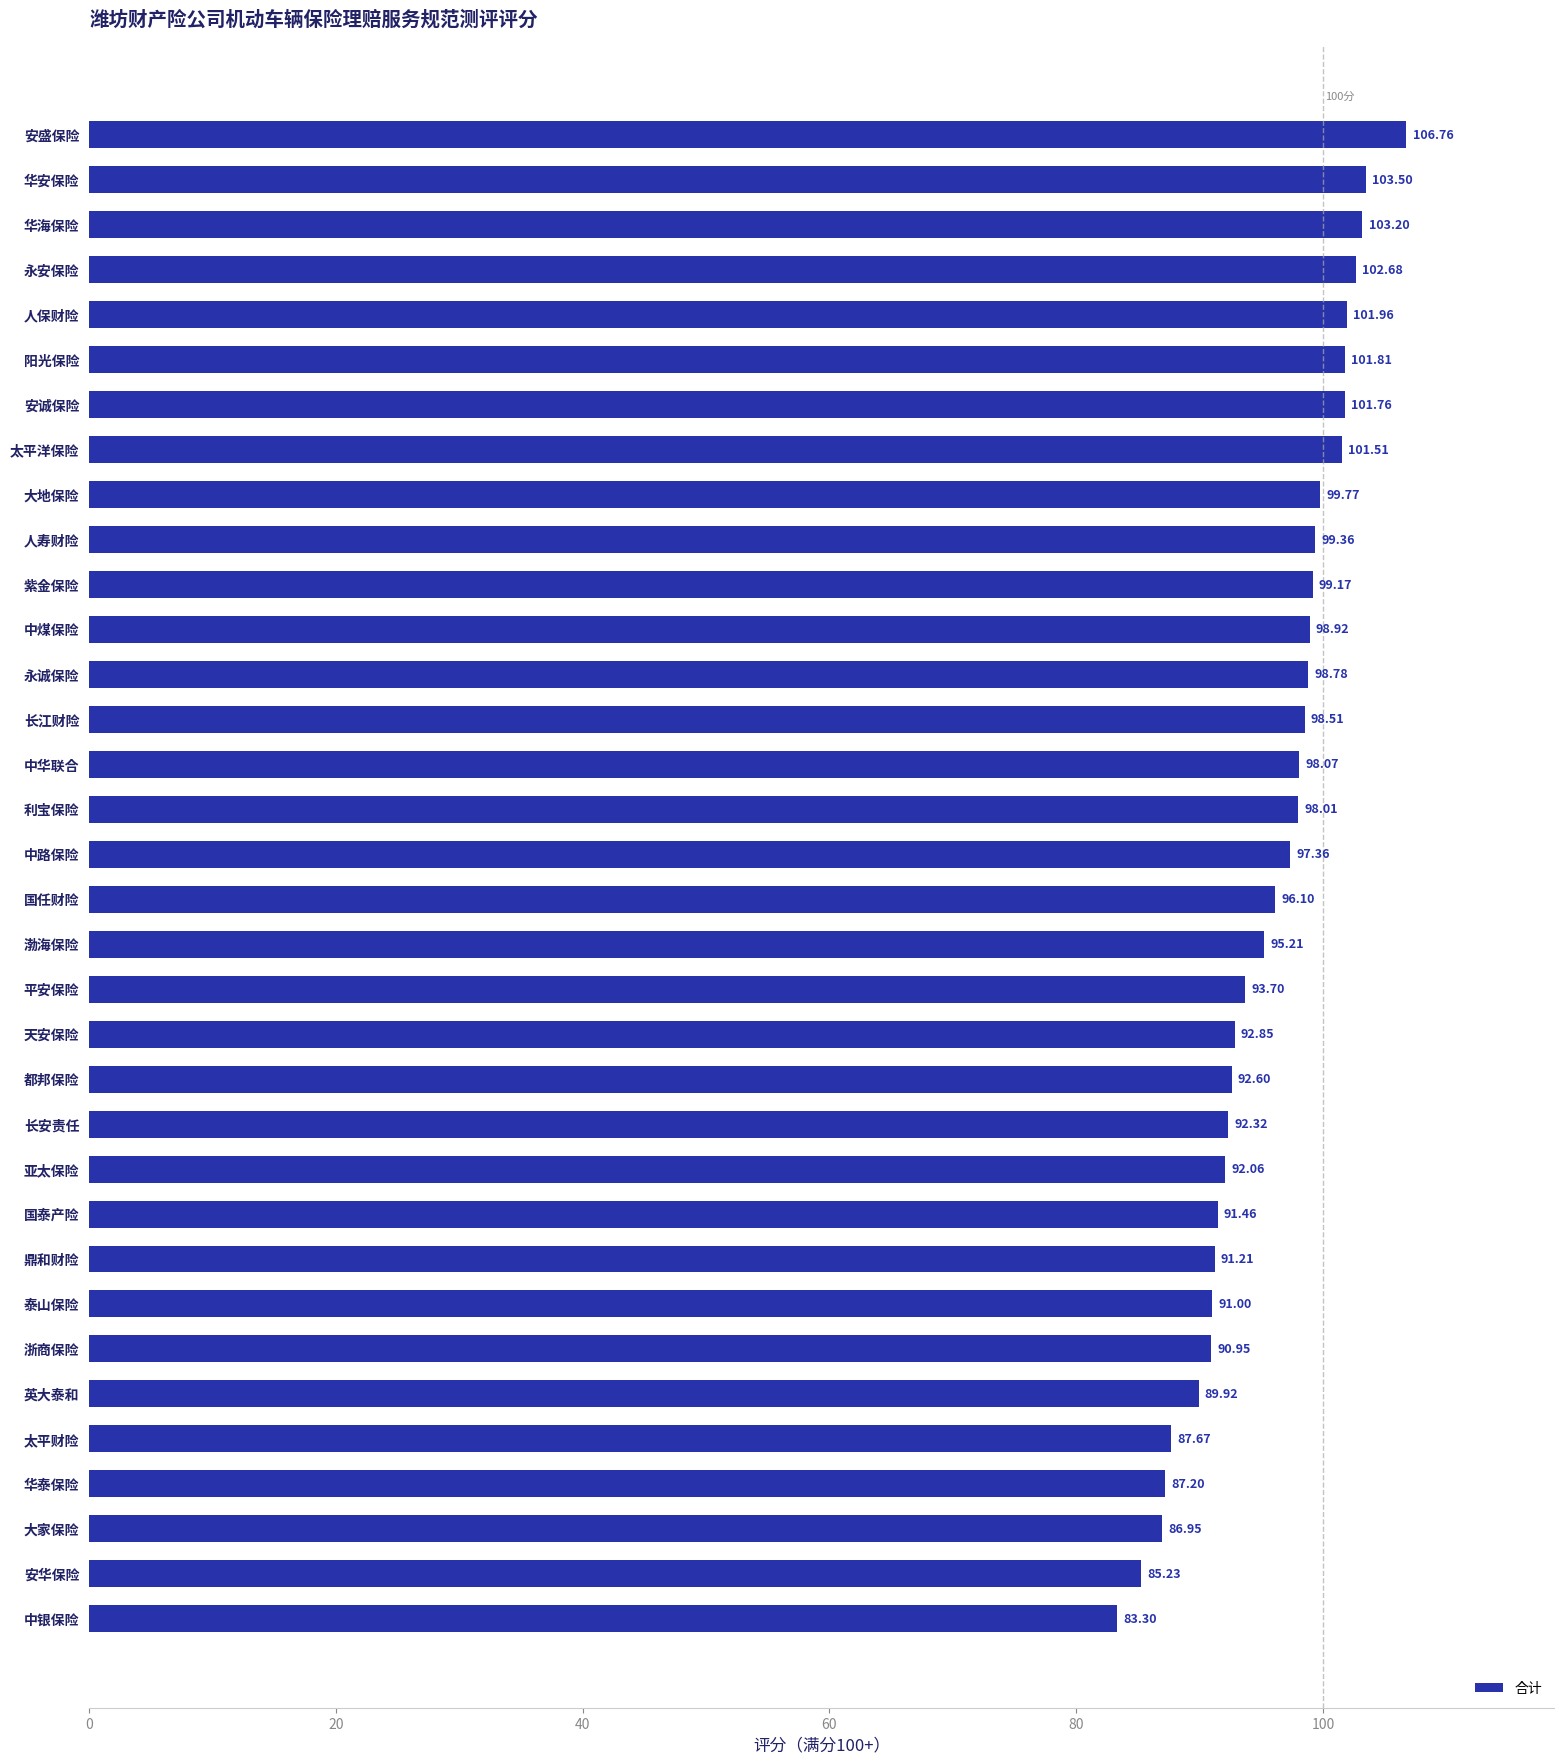

Approximately how many times larger is the value at 亚太保险 compared to 天安保险?

1.0